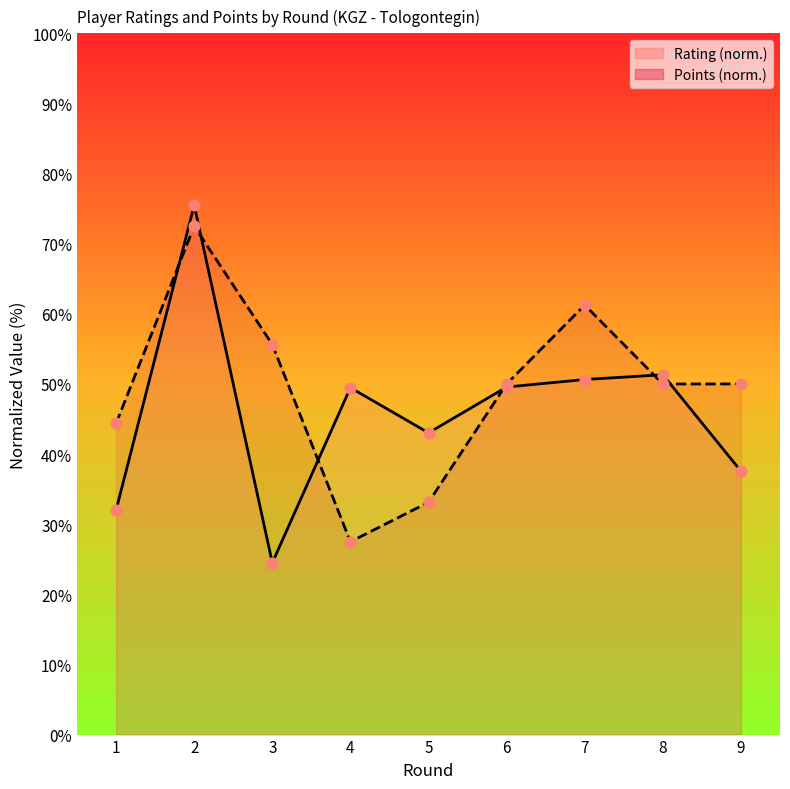

Which series has the largest Y range (max minus min)?

Rating